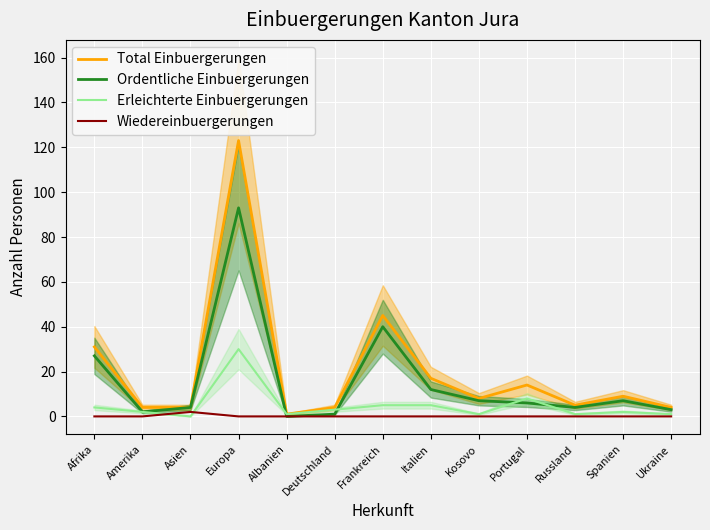

True or false: Total Einbuergerungen has a value of 17 at Italien.

True